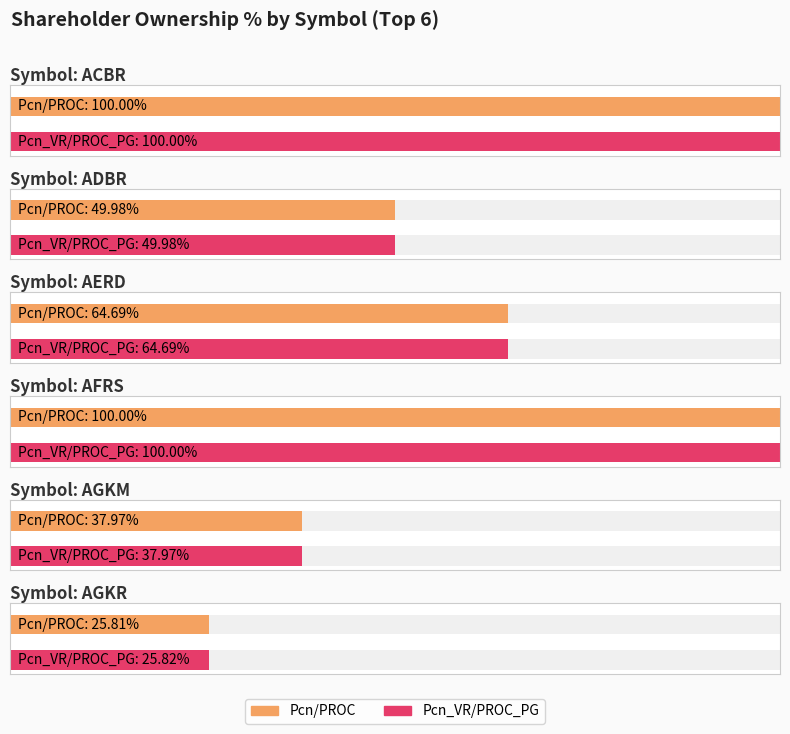

At which category is the sum across all series the highest?

ACBR